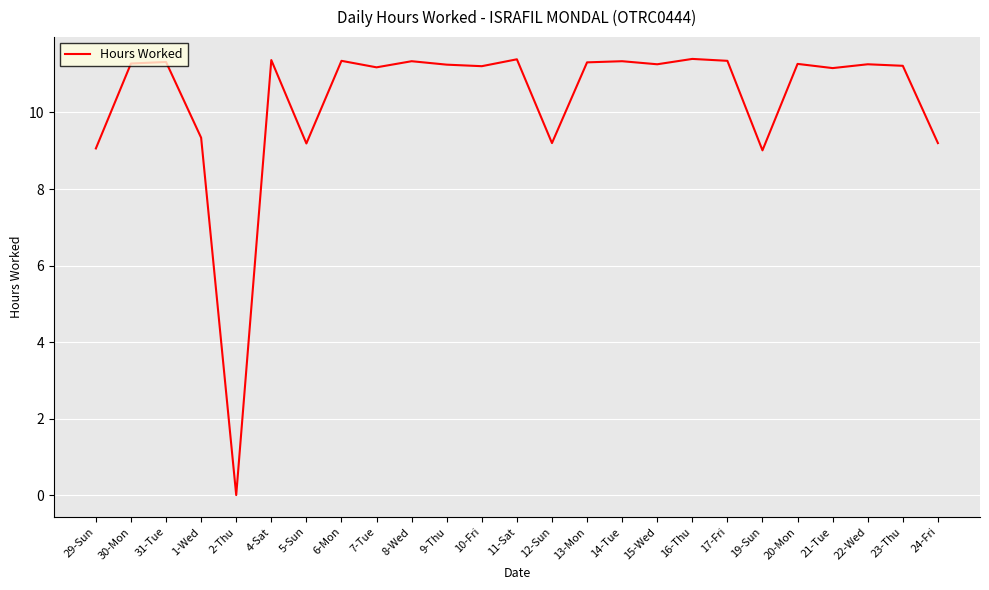

What is the maximum value shown in the chart?

11.4